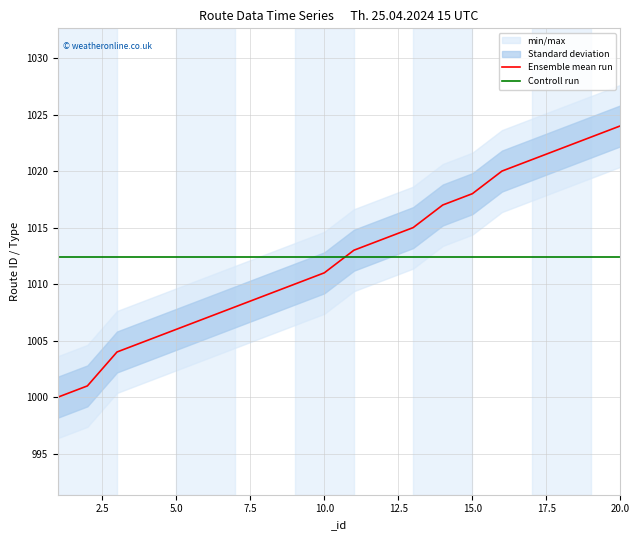

How many categories are shown in the chart?

20